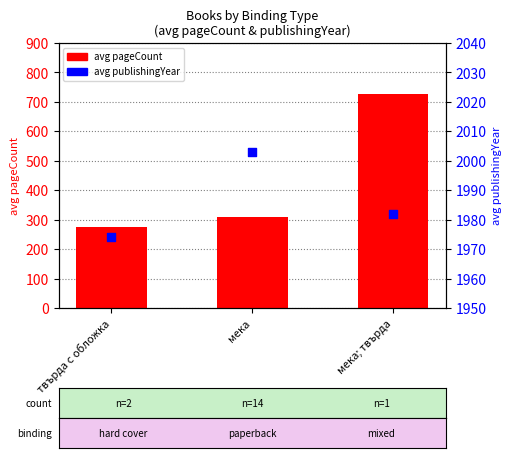

At how many categories does at least one series exceed 548?

3